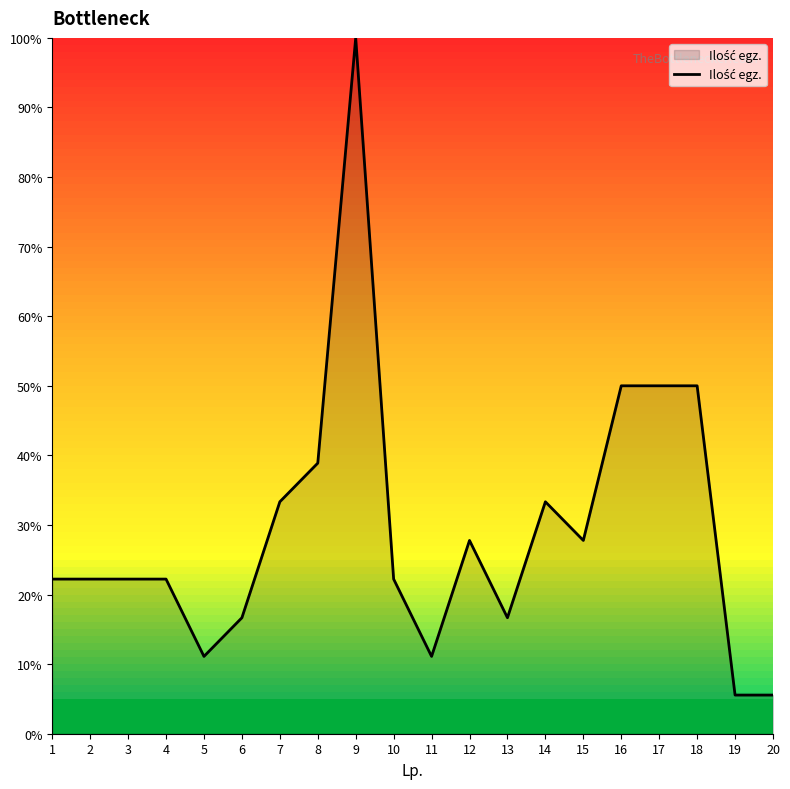

True or false: the data has more than 2 interior local peaks.

True